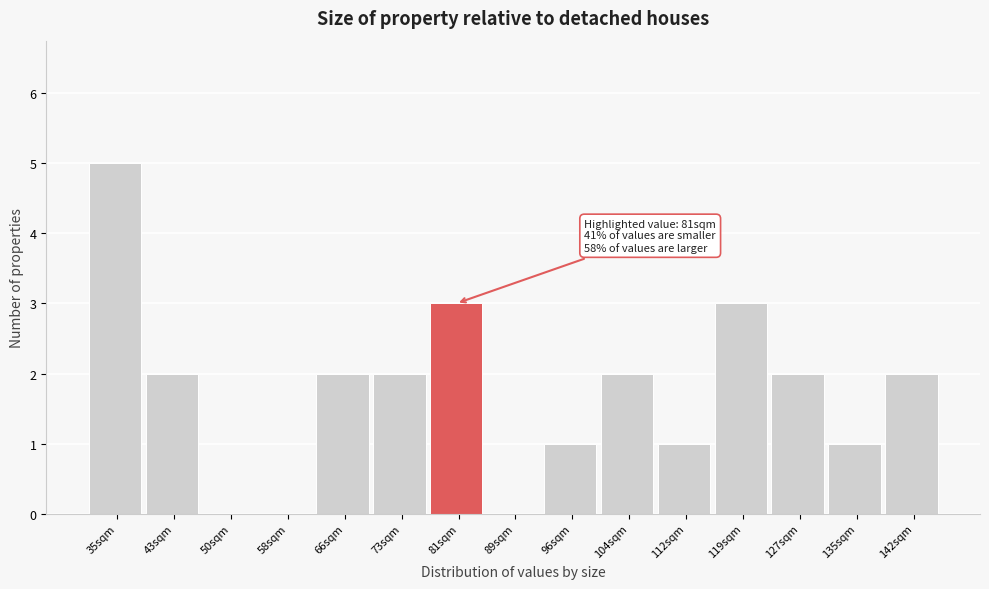

Reading left to right, extract all data points from this chart.

35sqm=5	43sqm=2	50sqm=0	58sqm=0	66sqm=2	73sqm=2	81sqm=3	89sqm=0	96sqm=1	104sqm=2	112sqm=1	119sqm=3	127sqm=2	135sqm=1	142sqm=2